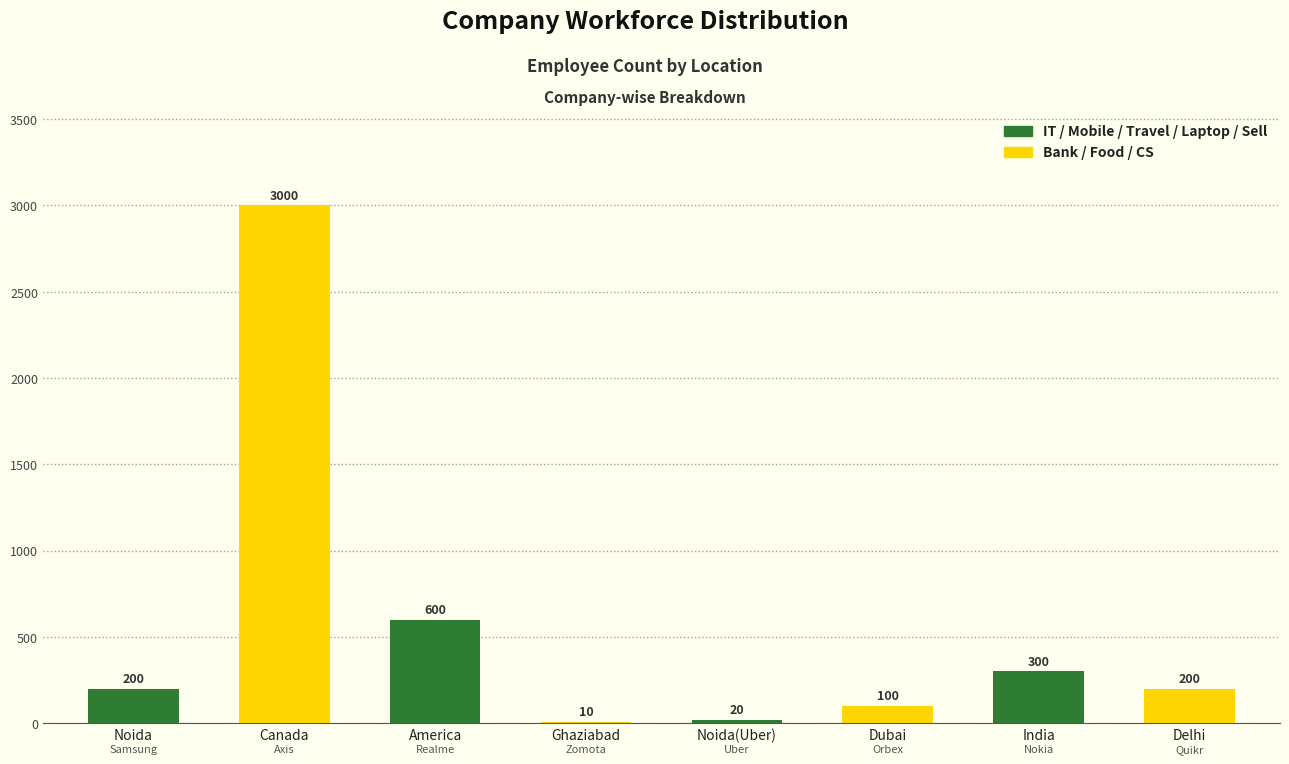

Is it true that the value at Delhi is 200?

True